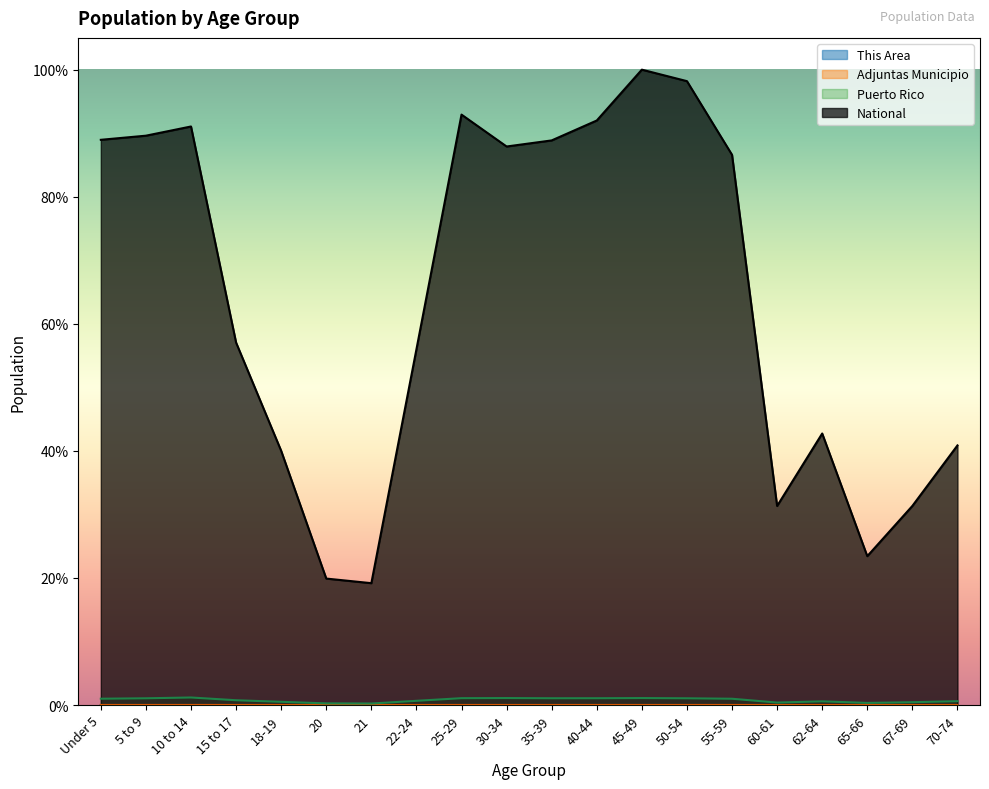

True or false: National has more than 1 interior local peaks.

True